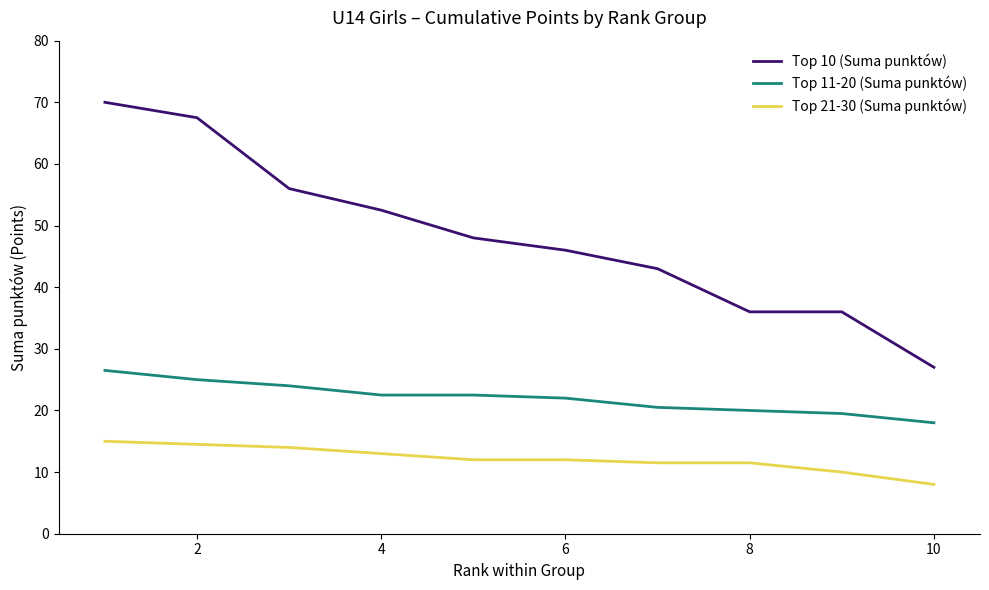

Which series has the largest total across all categories?

Top 10 (Suma punktów)